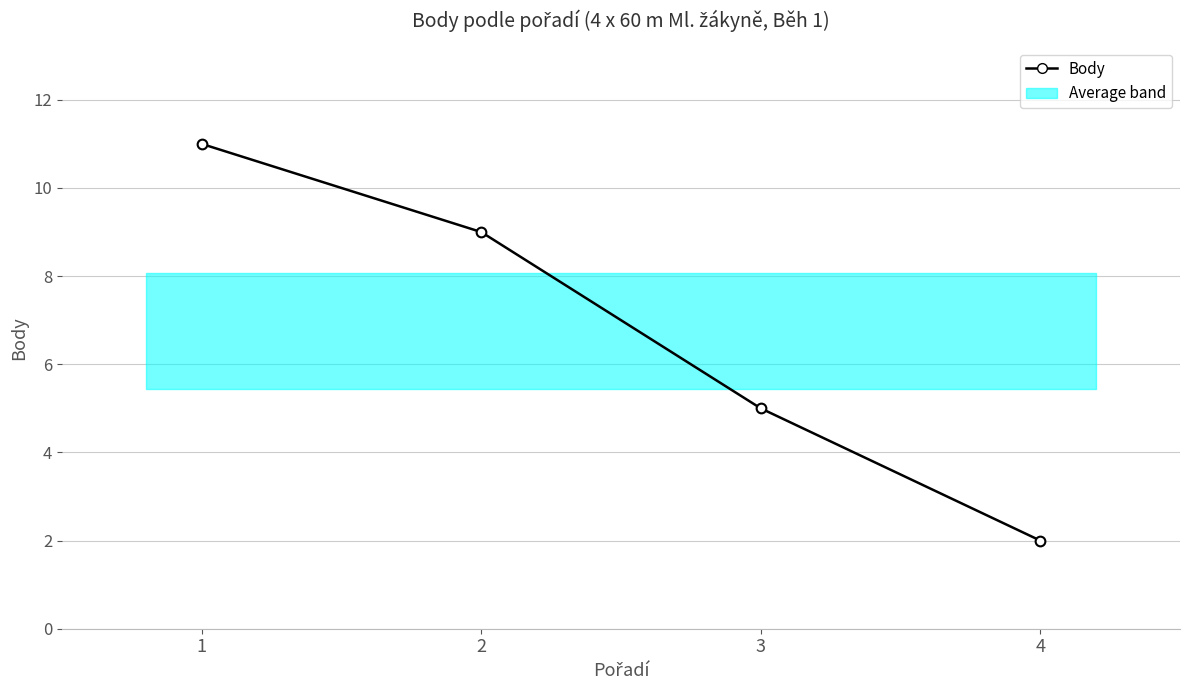

The value at 1 is 17. True or false?

False